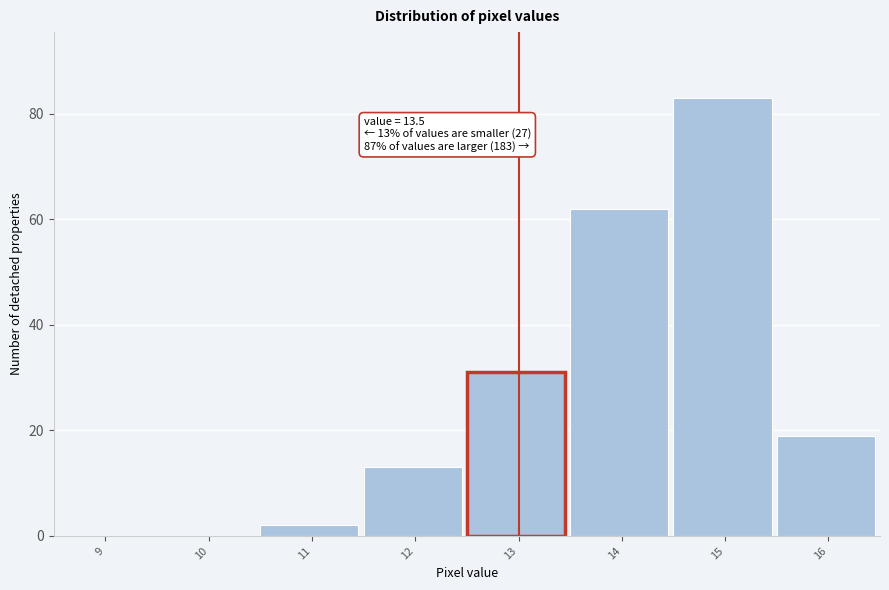

Reading right to left, list all the values displayed in this chart.

16=19	15=83	14=62	13=31	12=13	11=2	10=0	9=0